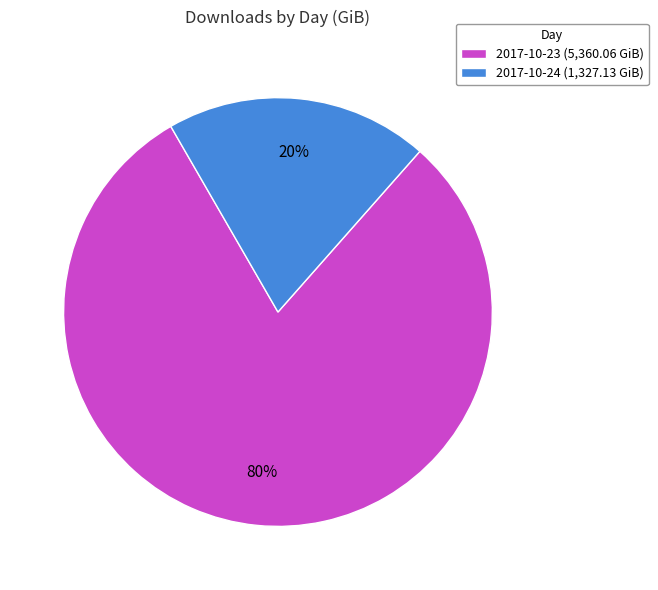

Which slice is the largest?

2017-10-23